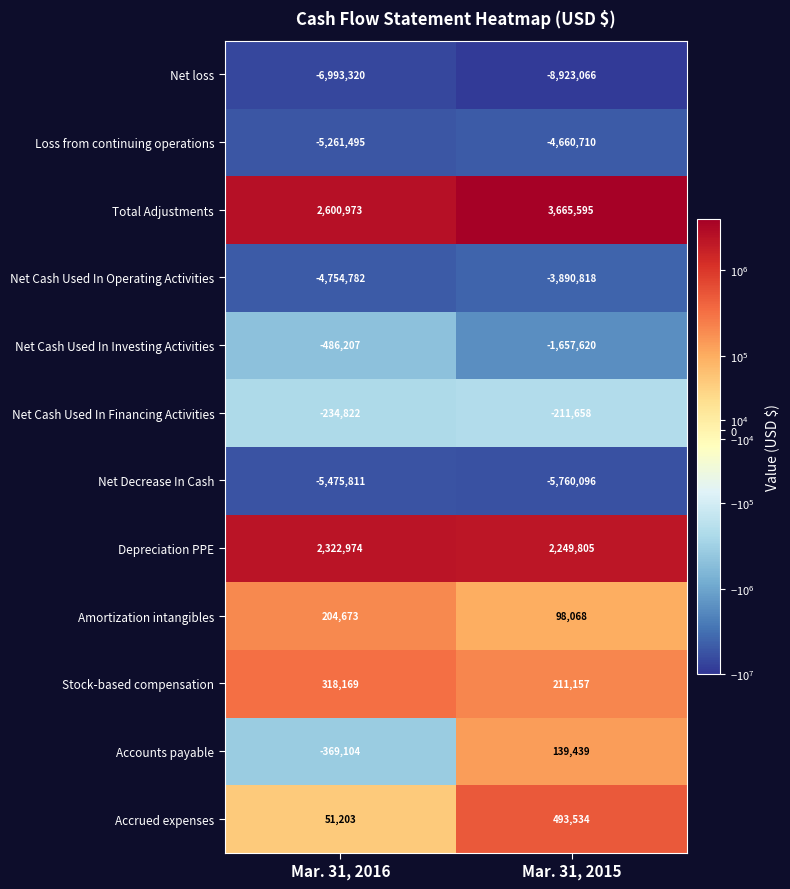

Which series changed the most between Mar. 31, 2016 and Mar. 31, 2015?

Net loss